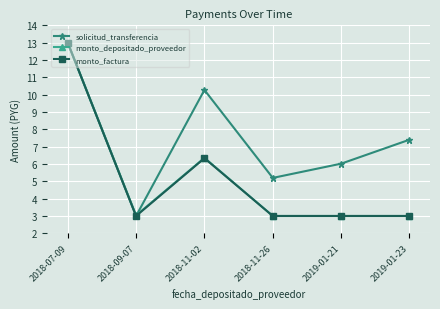

At which category does the chart reach its peak across all series?

2018-07-09